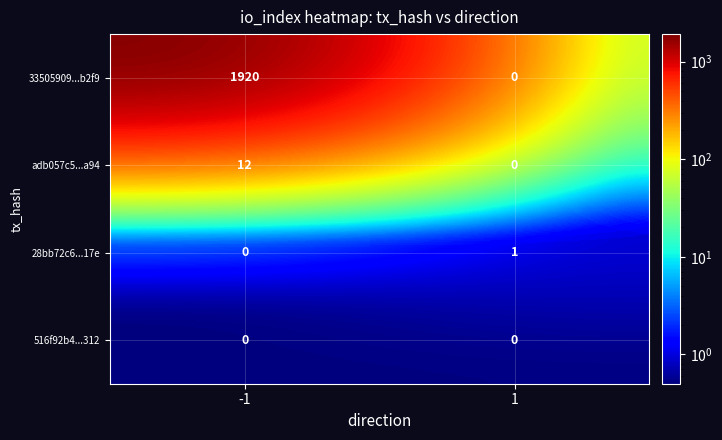

Which series has the largest total across all categories?

33505909...b2f9